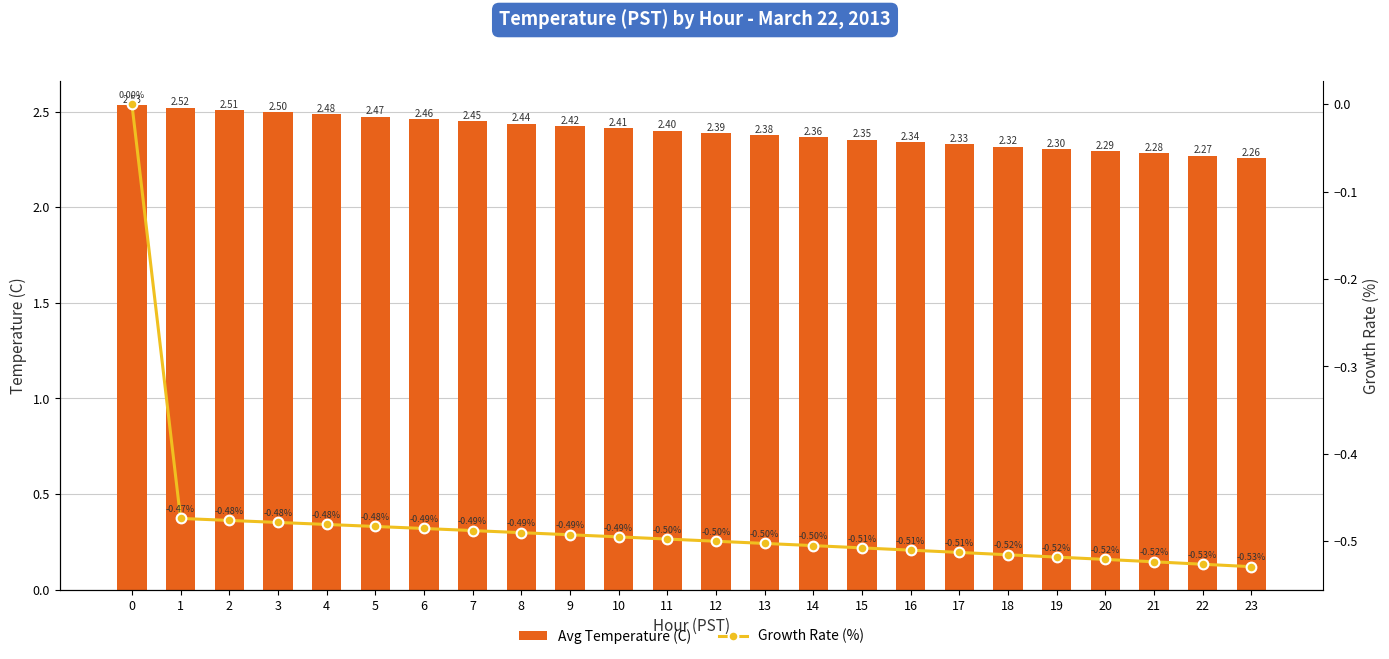

What is the lowest value of the Avg Temperature (C) series?

2.3